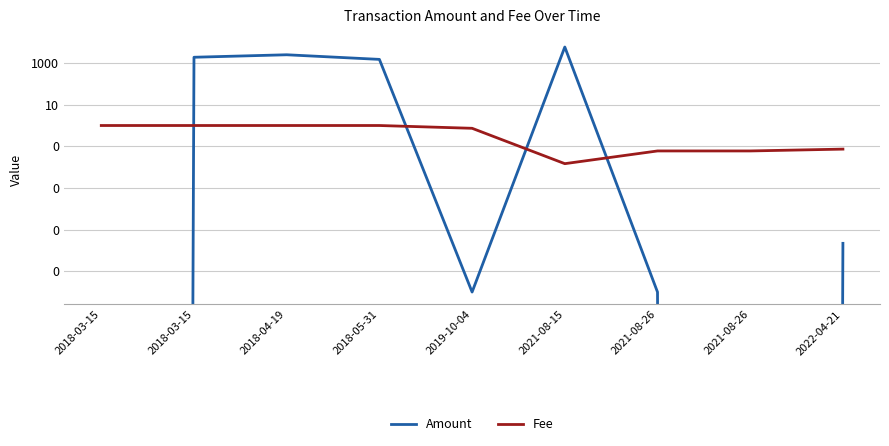

At which category does Fee reach its first local valley?

2021-08-15